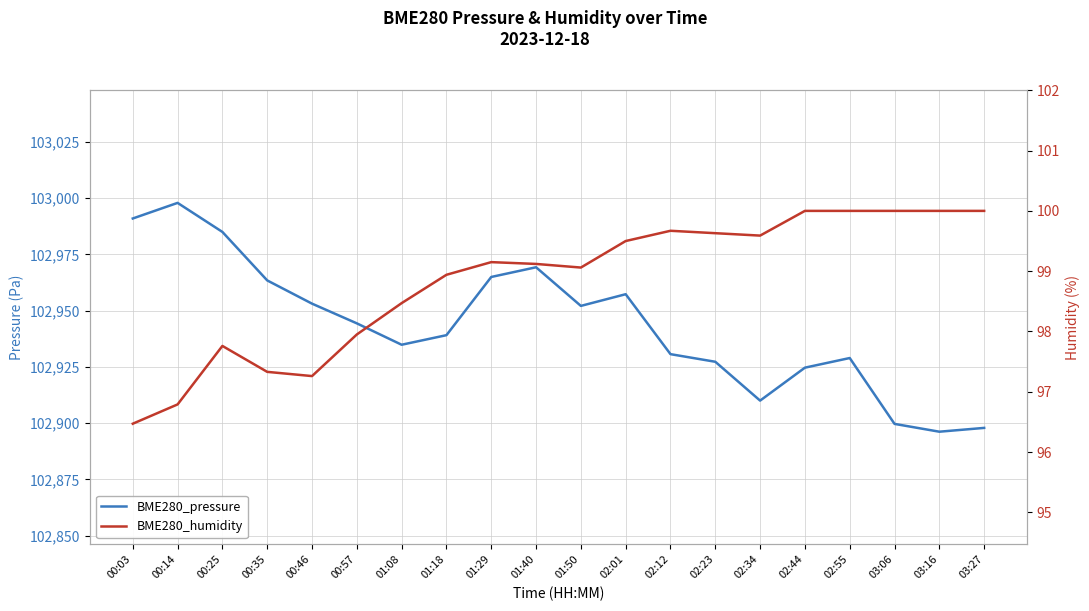

Reading left to right, extract all data points from this chart.

BME280_pressure: 00:03=102990.9	00:14=102997.8	00:25=102984.9	00:35=102963.4	00:46=102953.1	00:57=102944.3	01:08=102934.8	01:18=102939.1	01:29=102964.9	01:40=102969.2	01:50=102952.1	02:01=102957.3	02:12=102930.7	02:23=102927.3	02:34=102910.0	02:44=102924.7	02:55=102928.9	03:06=102899.7	03:16=102896.2	03:27=102897.9
BME280_humidity: 00:03=96.5	00:14=96.8	00:25=97.8	00:35=97.3	00:46=97.3	00:57=98.0	01:08=98.5	01:18=98.9	01:29=99.2	01:40=99.1	01:50=99.1	02:01=99.5	02:12=99.7	02:23=99.6	02:34=99.6	02:44=100.0	02:55=100.0	03:06=100.0	03:16=100.0	03:27=100.0